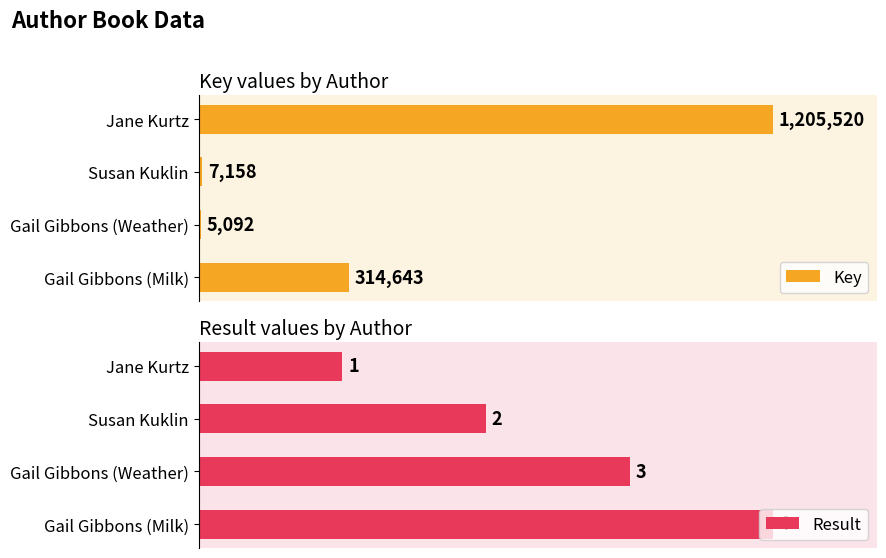

Rank the categories by Result value from highest to lowest.

Gail Gibbons (Milk), Gail Gibbons (Weather), Susan Kuklin, Jane Kurtz